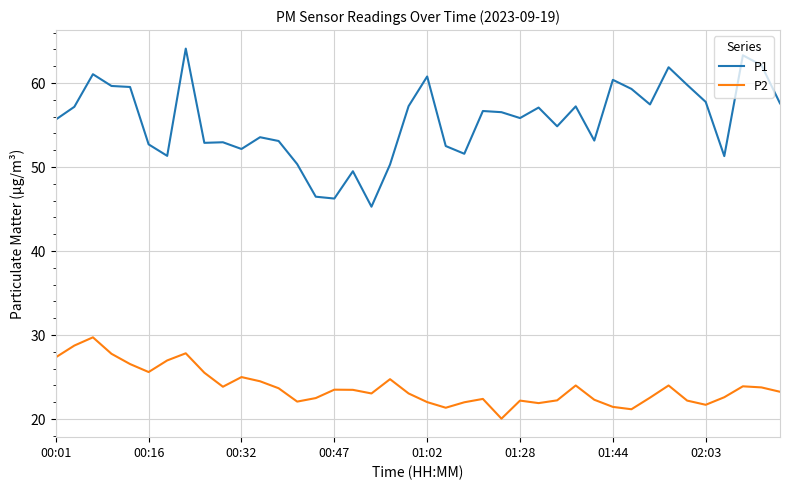

What is the maximum value shown in the chart?

64.1